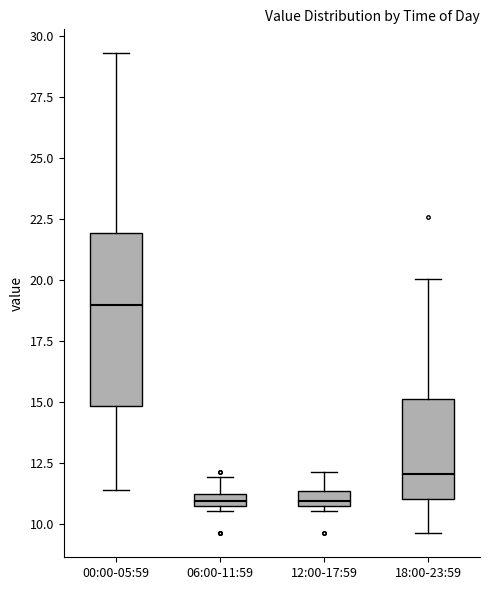

Which box's median line is the highest?

00:00-05:59